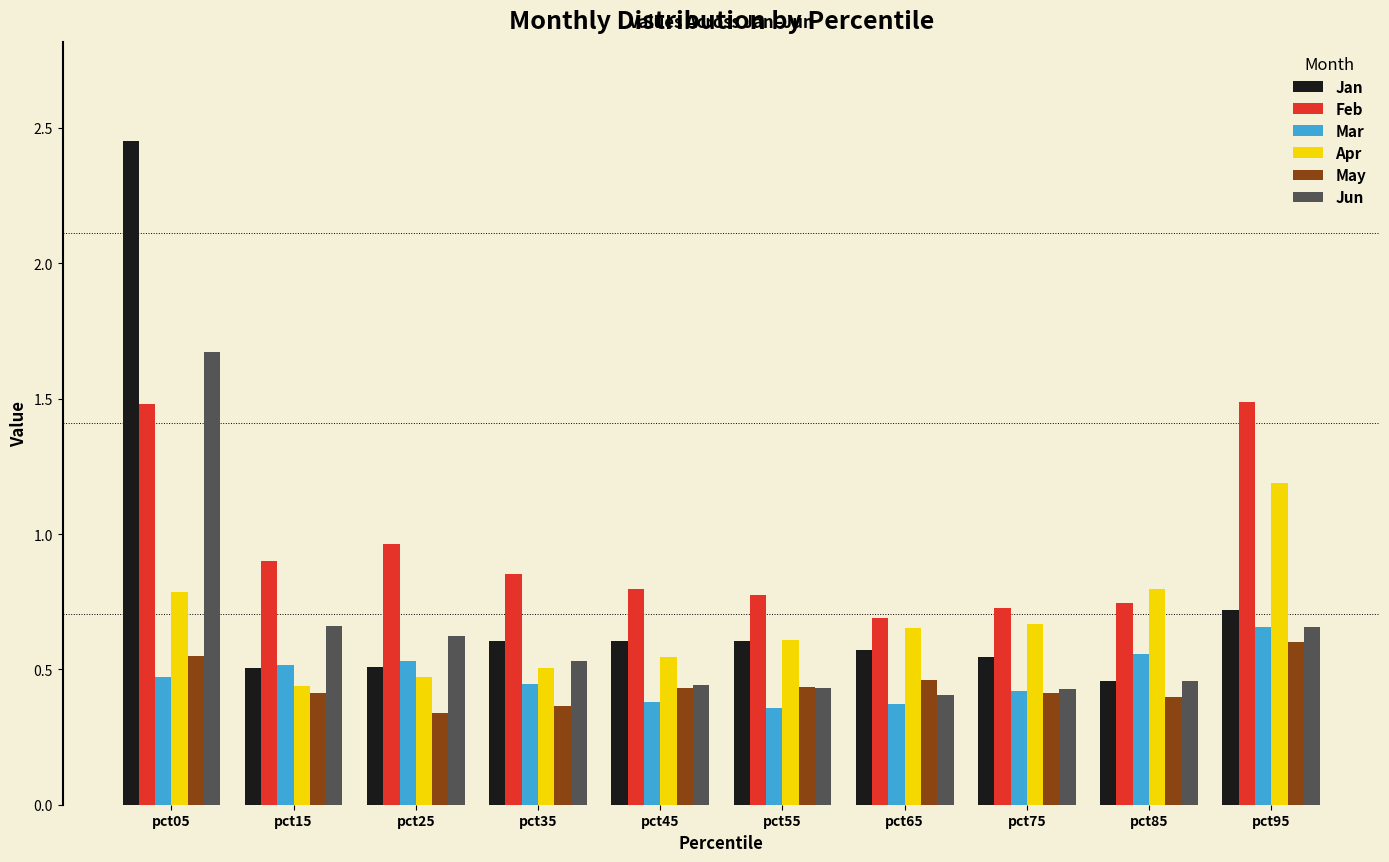

What is the difference between the maximum and minimum values in the Jun series?

1.3